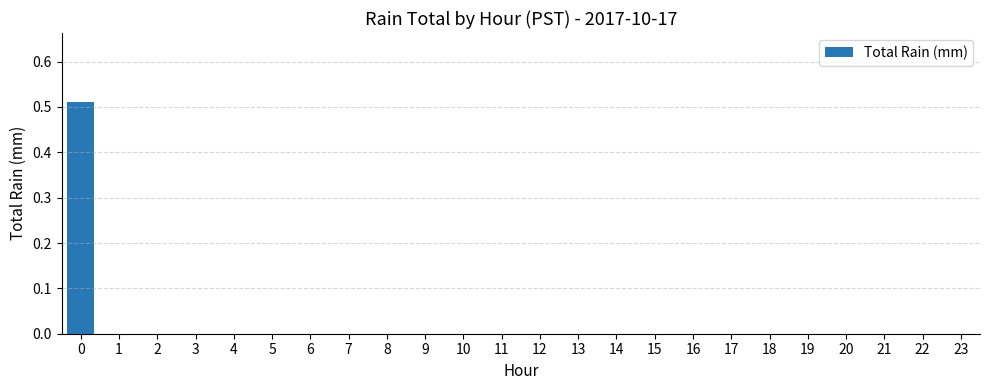

True or false: the data shows 0.2 at 16.

False